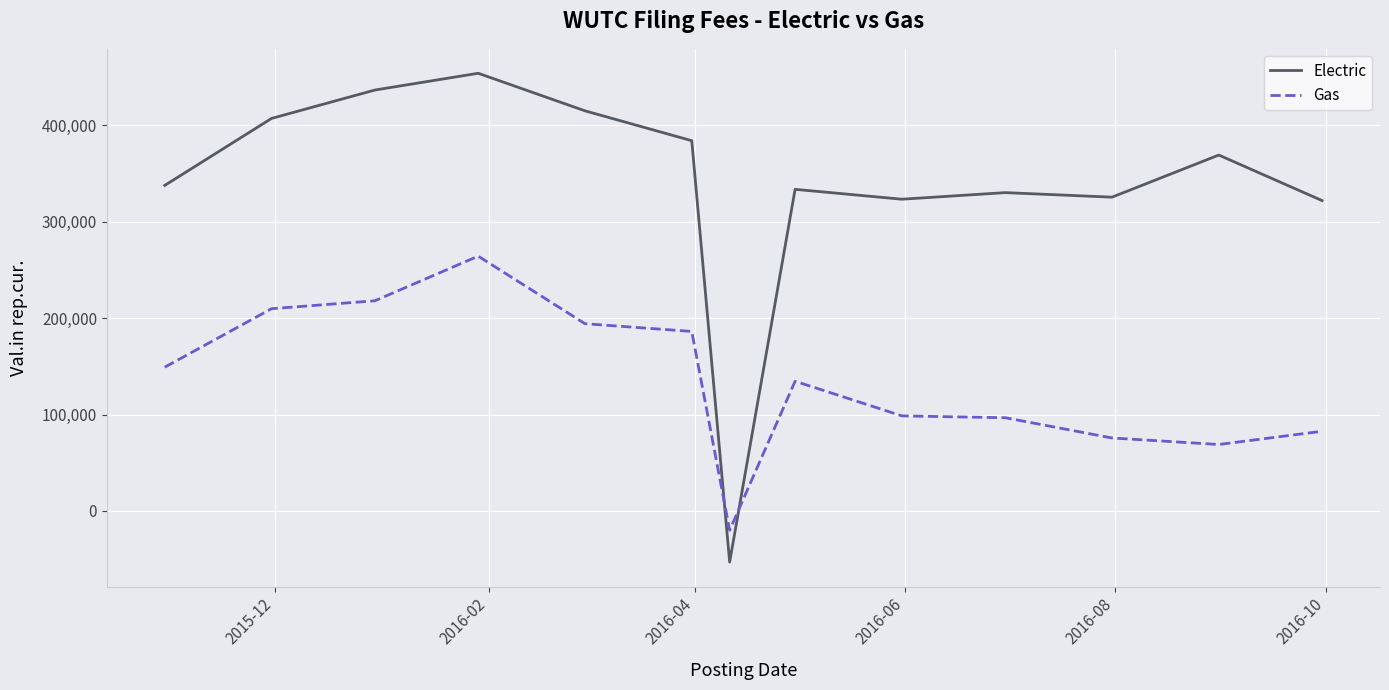

Rank the series by their maximum value, from highest to lowest.

Electric, Gas